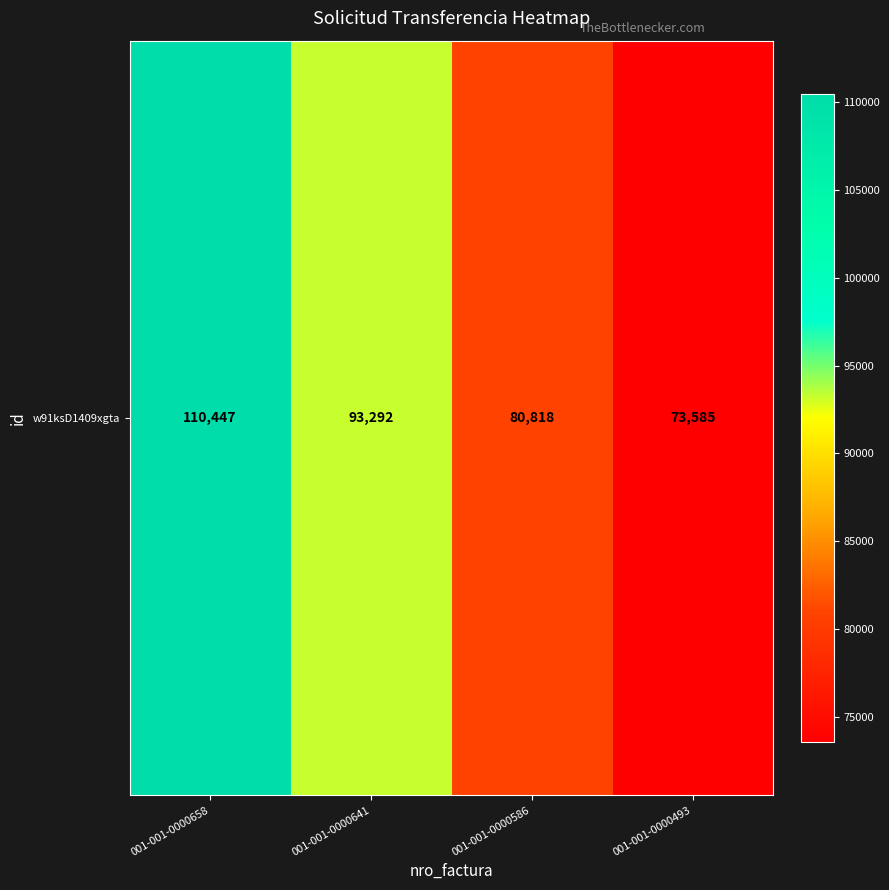

List the labels in order of value, largest first.

001-001-0000658, 001-001-0000641, 001-001-0000586, 001-001-0000493